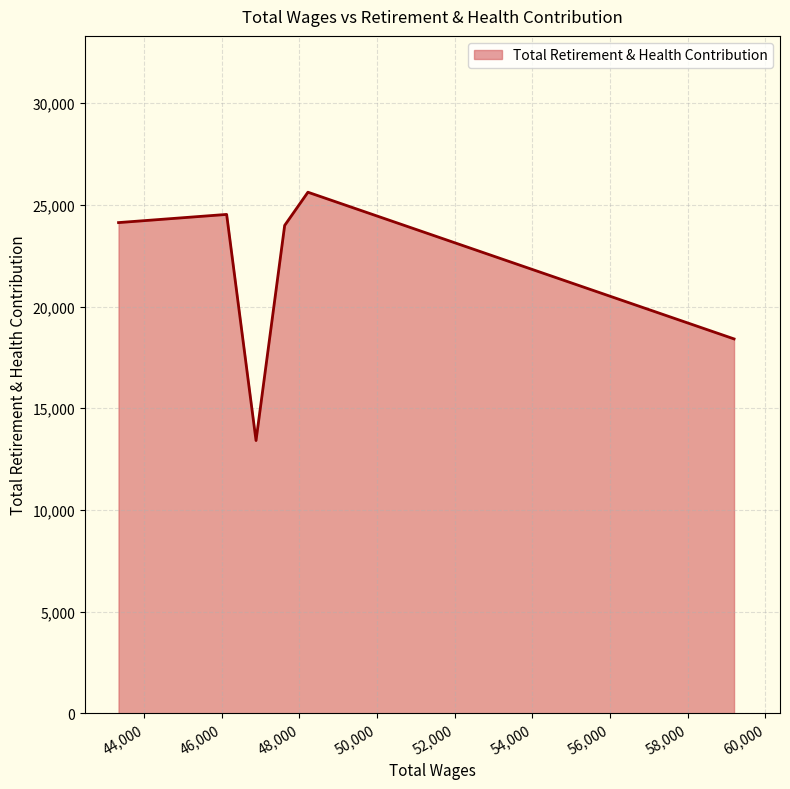

True or false: there are more than 0 points higher than both neighbors.

True